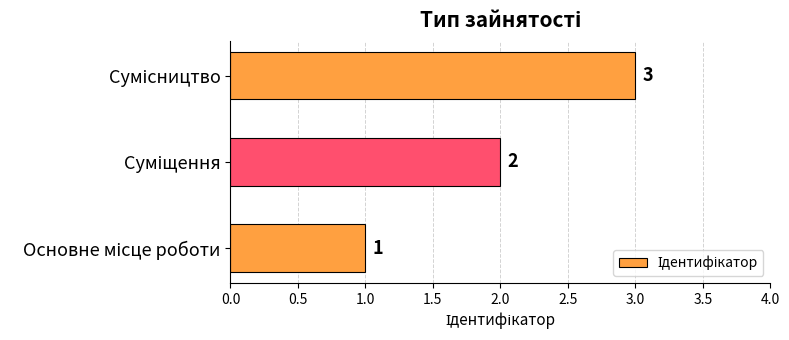

What is the sum of all values?

6